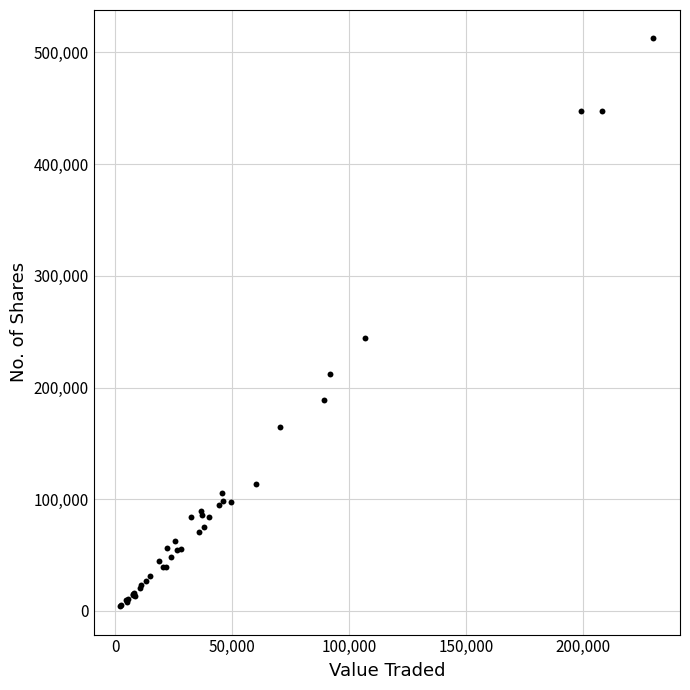

What Y value in the scatter plot is closest to 258396?

244100